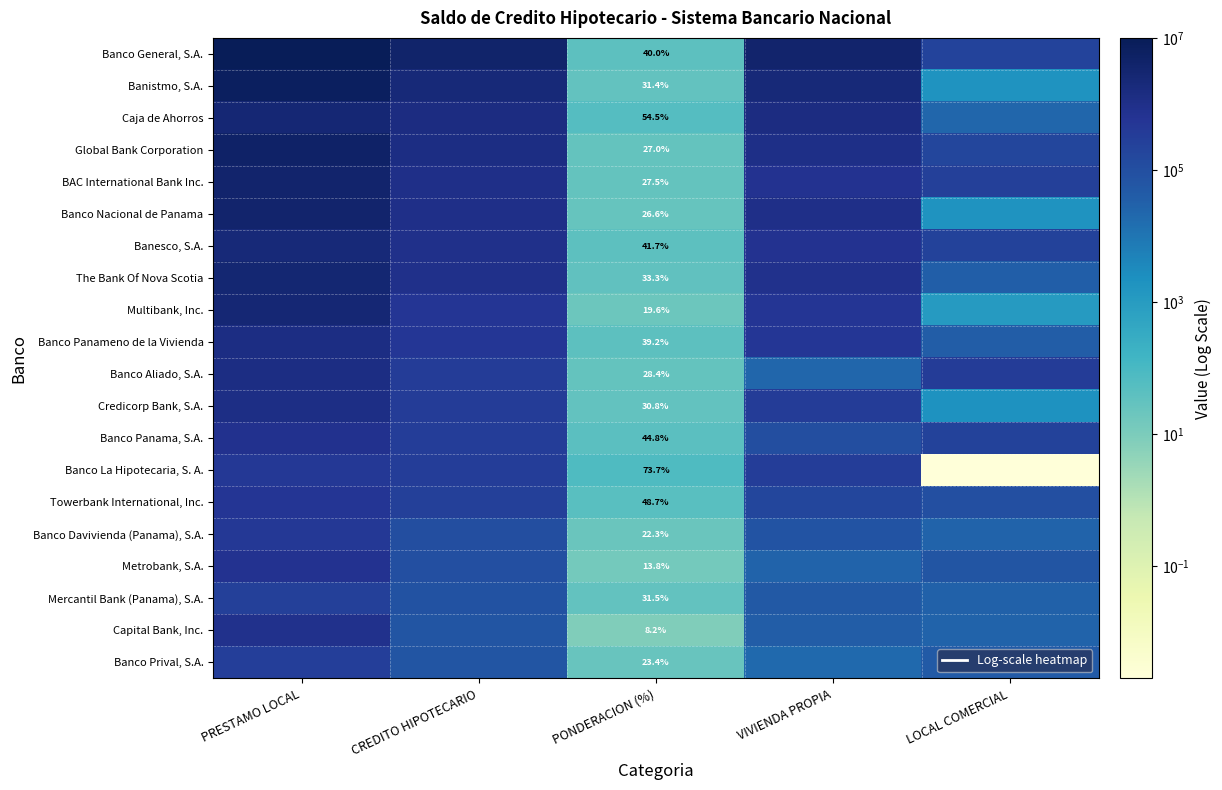

What is the difference between the Banco Panameno de la Vivienda values at PONDERACION (%) and LOCAL COMERCIAL?

39716.1